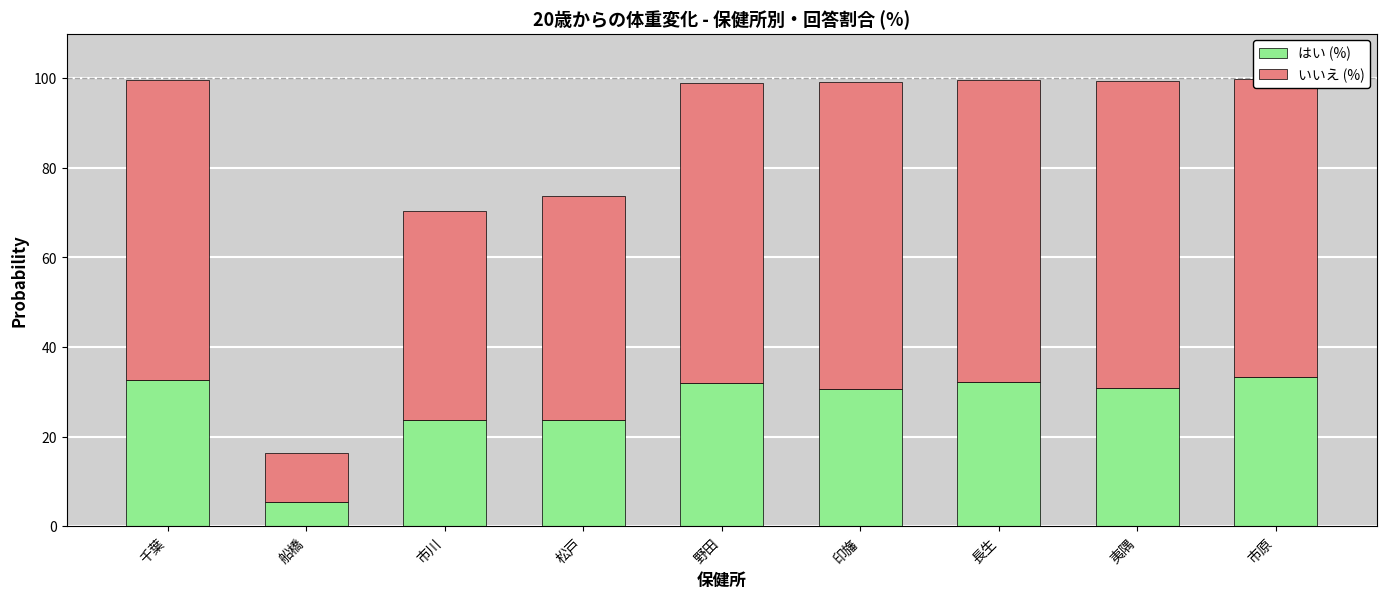

Which category has the lowest value in the はい (%) series?

船橋